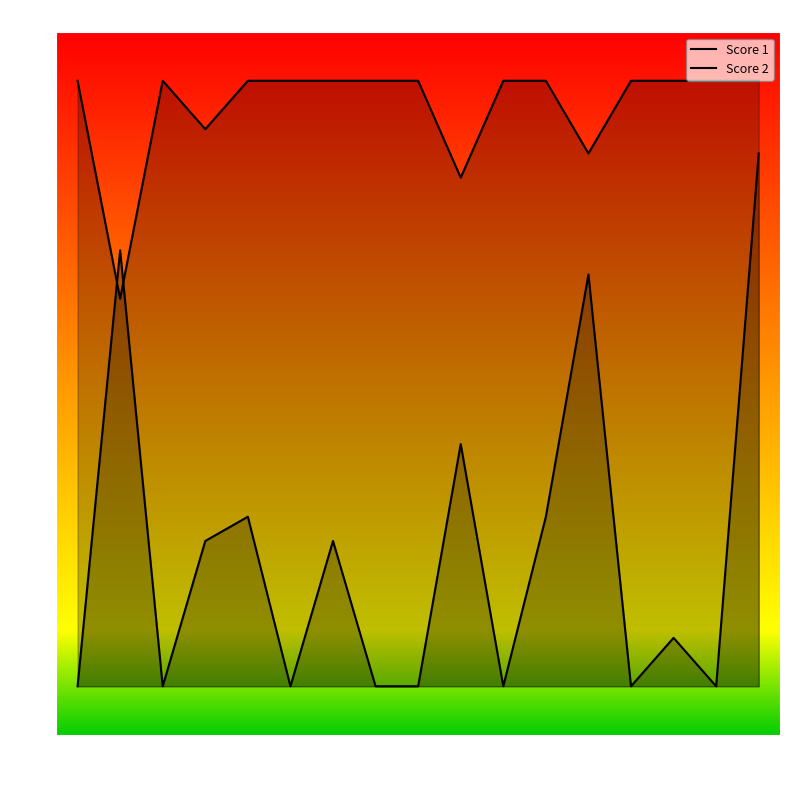

How many lines are shown in the chart?

2